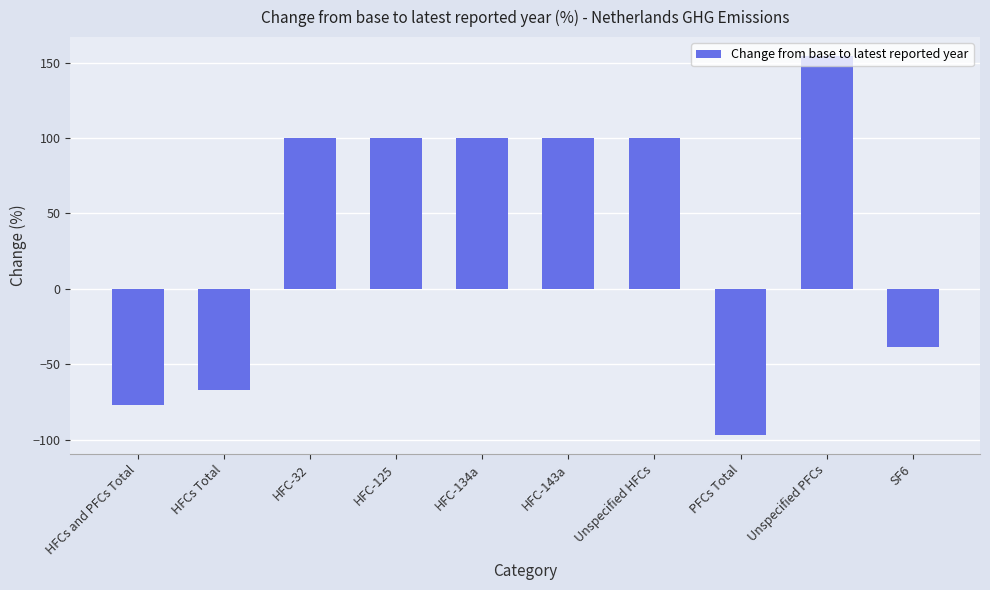

Which label corresponds to the smallest value in the chart?

PFCs Total